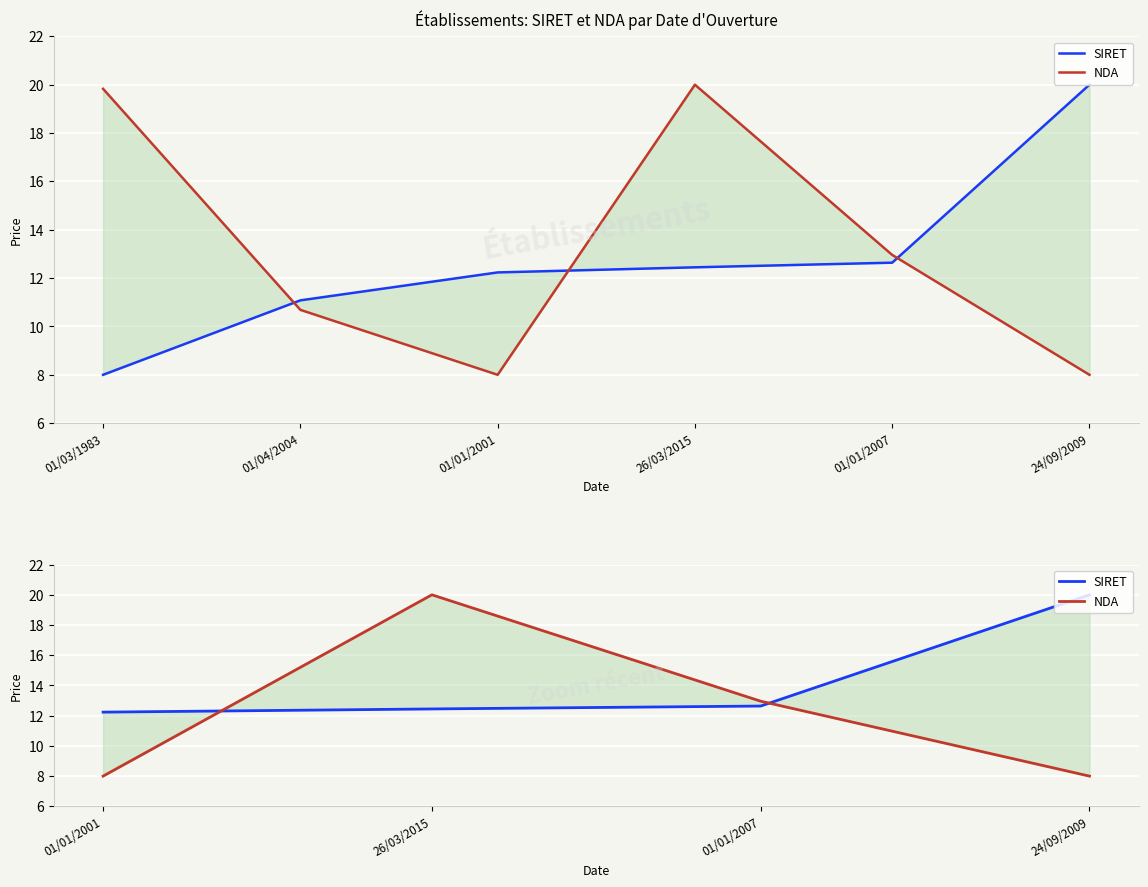

Reading left to right, what are all the values shown in this chart?

SIRET: 12.2	12.4	12.6	20.0
NDA: 8.0	20.0	13.0	8.0